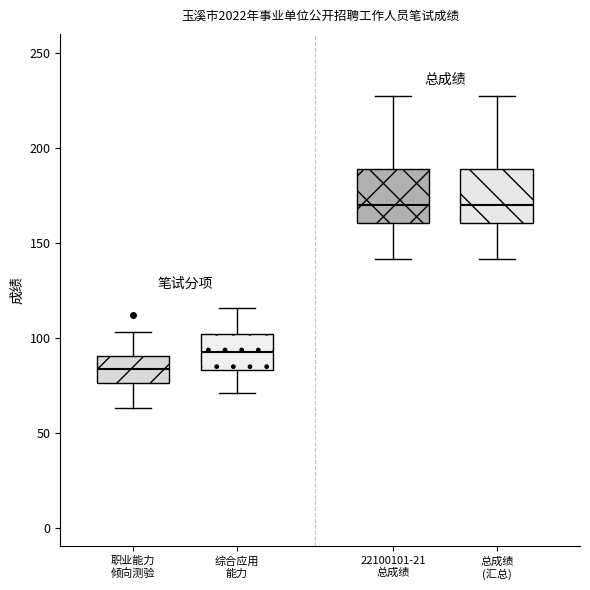

Reading left to right, read every box against the y-axis: the position of its median line, the range the box covers, and the ends of its whiskers. The values are not printed on the chart, so give them approximately, as read against the axis.

职业能力 倾向测验: median 85, box 75 to 90, whiskers 65 to 105
综合应用 能力: median 95, box 85 to 100, whiskers 70 to 115
22100101-21 总成绩: median 170, box 160 to 190, whiskers 140 to 230
总成绩 (汇总): median 170, box 160 to 190, whiskers 140 to 230